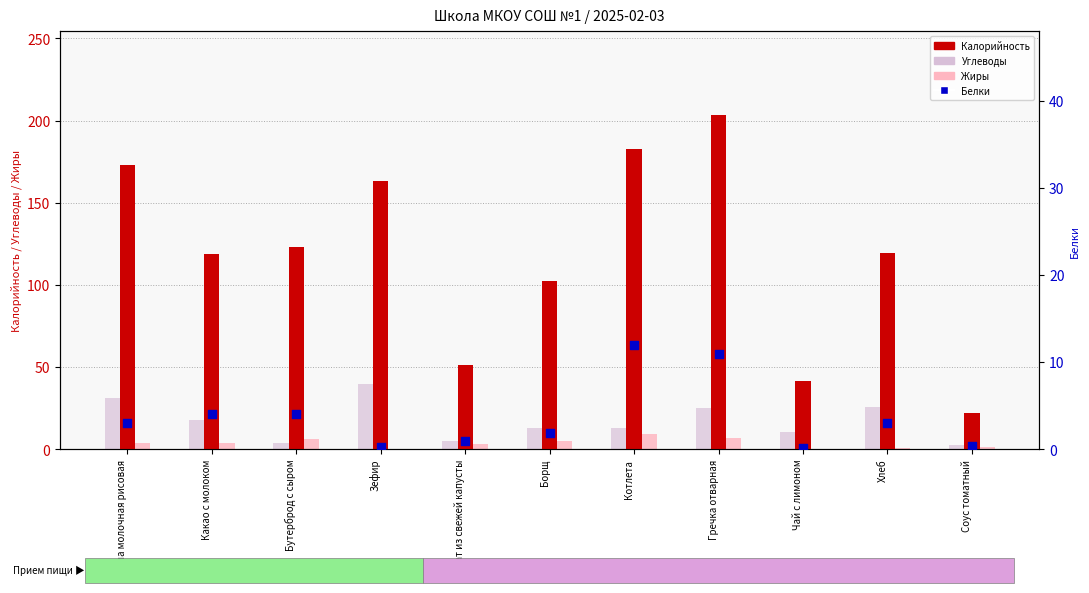

Which series reaches the maximum Y coordinate?

Калорийность